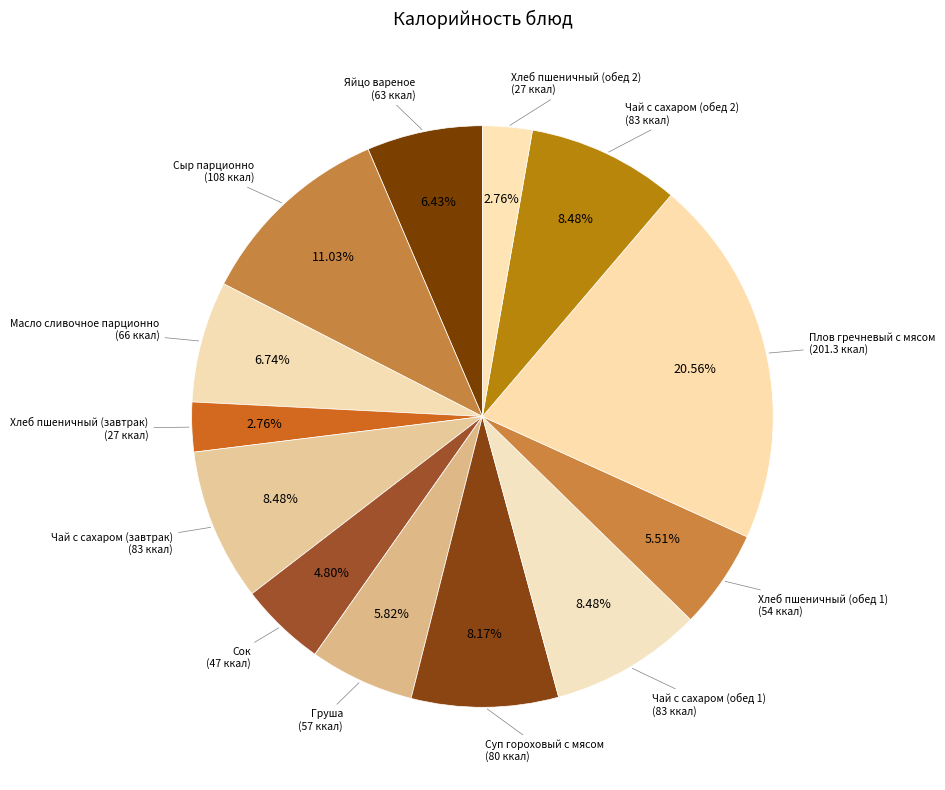

Which slice is the largest?

Плов гречневый с мясом